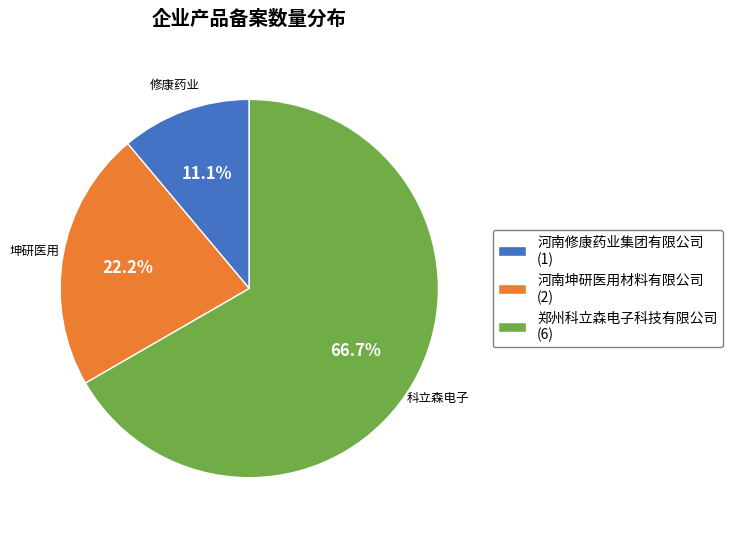

The 河南坤研医用材料有限公司 slice represents 12% of the pie. True or false?

False